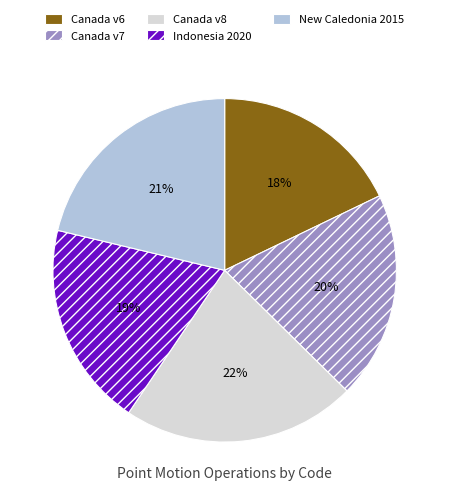

Is there a majority slice in this chart?

No